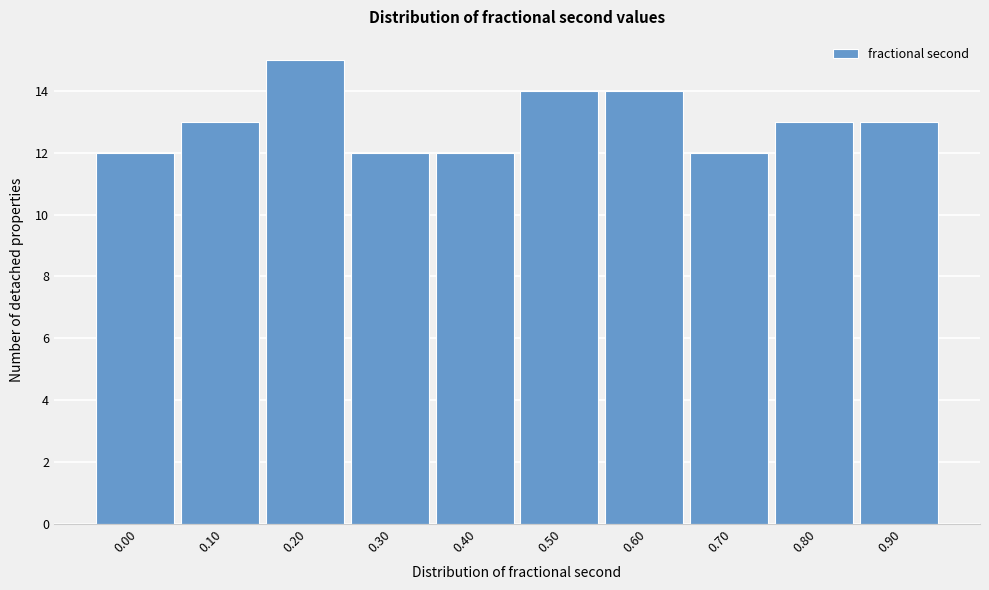

Reading left to right, transcribe all the data shown in this chart.

0.00=12	0.10=13	0.20=15	0.30=12	0.40=12	0.50=14	0.60=14	0.70=12	0.80=13	0.90=13